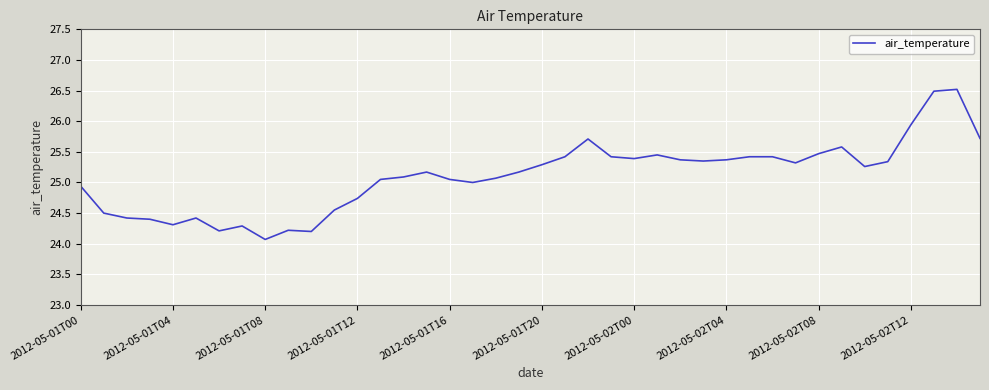

What is the smallest value displayed?

24.1